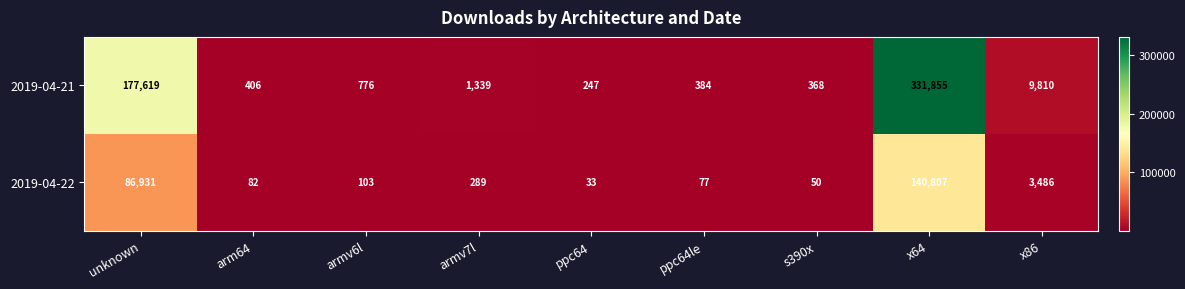

Read the 2019-04-21 value at x86, to the nearest 50.

9800